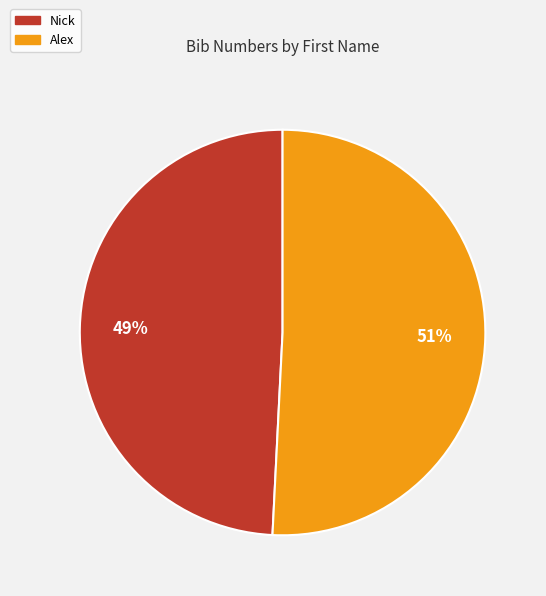

True or false: Nick accounts for 49% of the total.

True